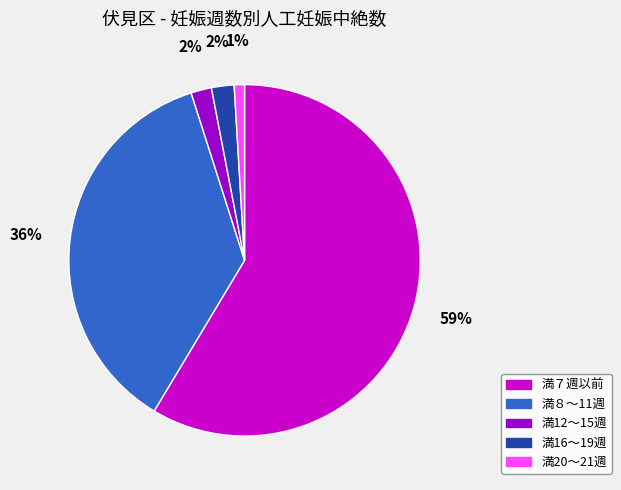

Combined, do 満８～11週 and 満７週以前 account for over 50%?

Yes